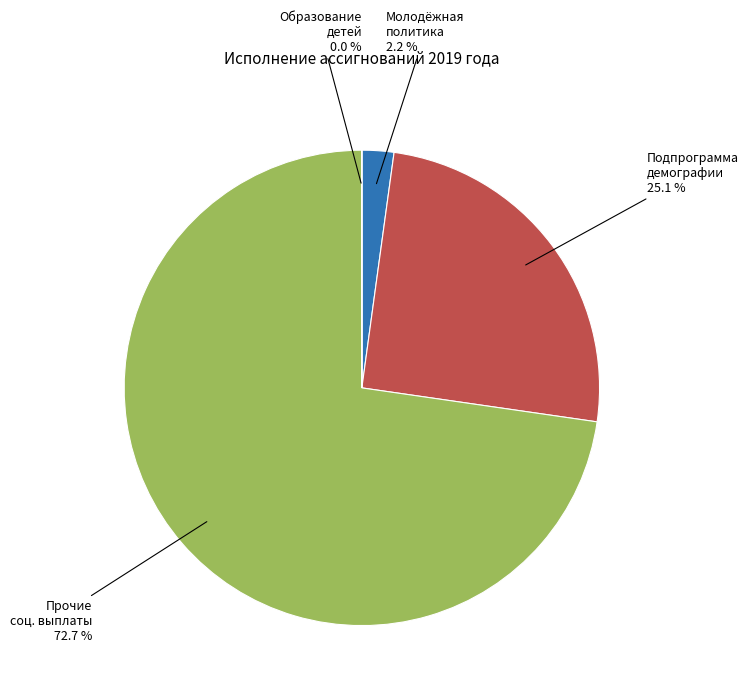

Does any single category account for the majority?

Yes